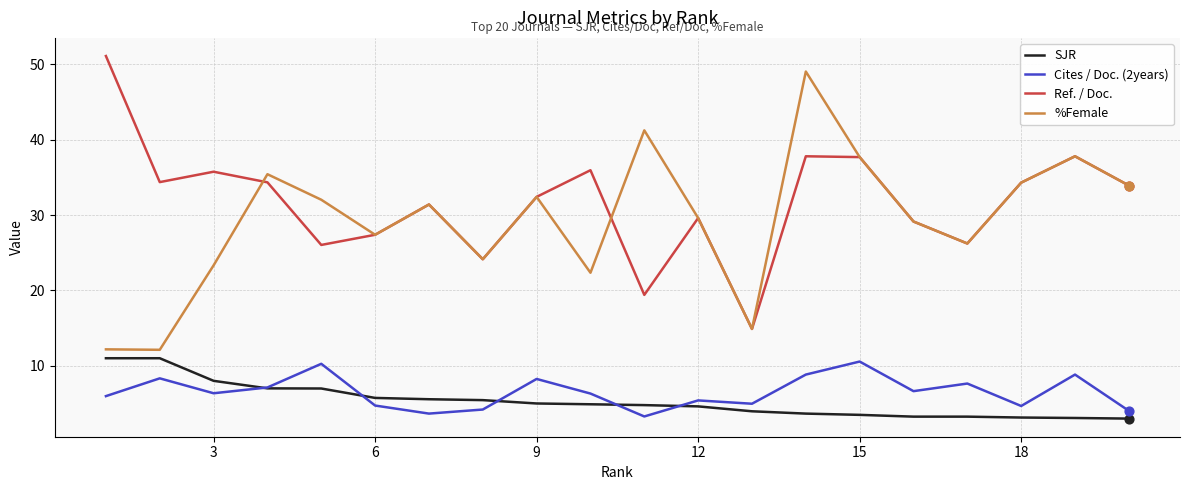

Which series has the largest total across all categories?

Ref. / Doc.